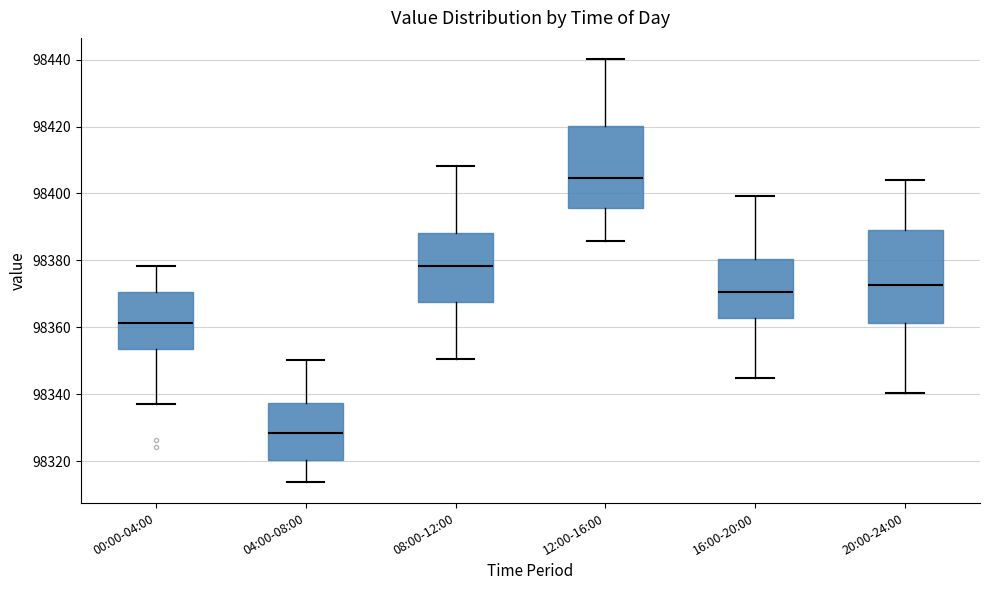

Reading left to right, transcribe this box plot: for each box, give where its median line is, the range the box spans, and where its two whiskers end, as read against the y-axis. The values are not printed on the chart, so give them approximately, as read against the axis.

00:00-04:00: median 98362, box 98354 to 98370, whiskers 98338 to 98378
04:00-08:00: median 98328, box 98320 to 98338, whiskers 98314 to 98350
08:00-12:00: median 98378, box 98368 to 98388, whiskers 98350 to 98408
12:00-16:00: median 98404, box 98396 to 98420, whiskers 98386 to 98440
16:00-20:00: median 98370, box 98362 to 98380, whiskers 98344 to 98400
20:00-24:00: median 98372, box 98362 to 98390, whiskers 98340 to 98404